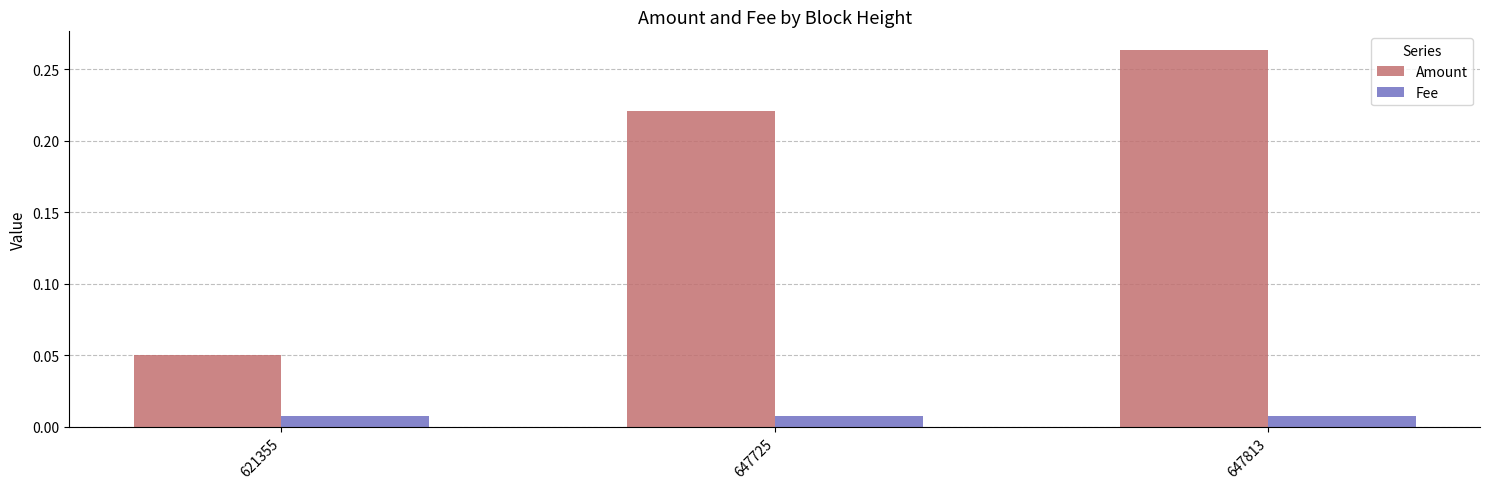

Does the chart contain any negative values?

No